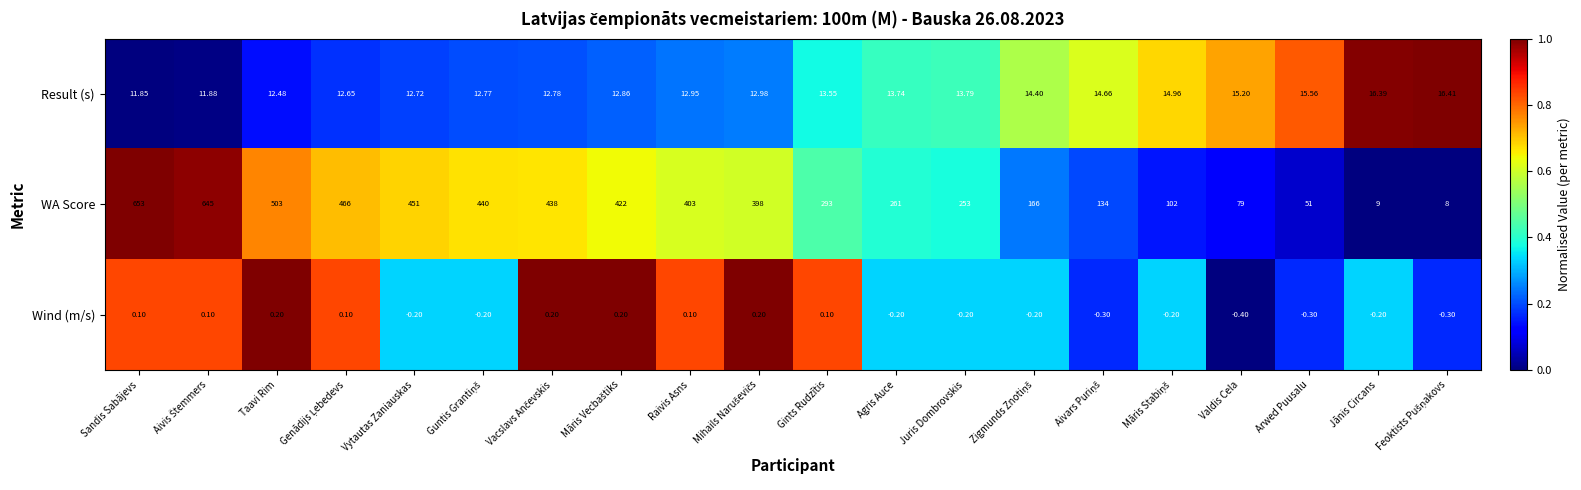

Where does the WA Score series first go above 398?

Sandis Sabājevs